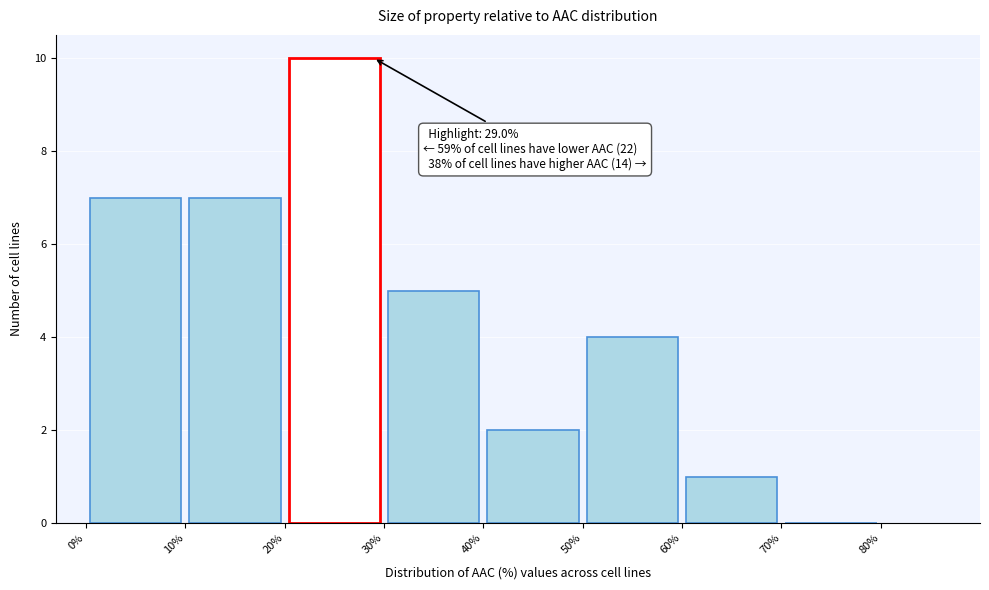

Which range on the x-axis has the tallest bar?

20% to 30%